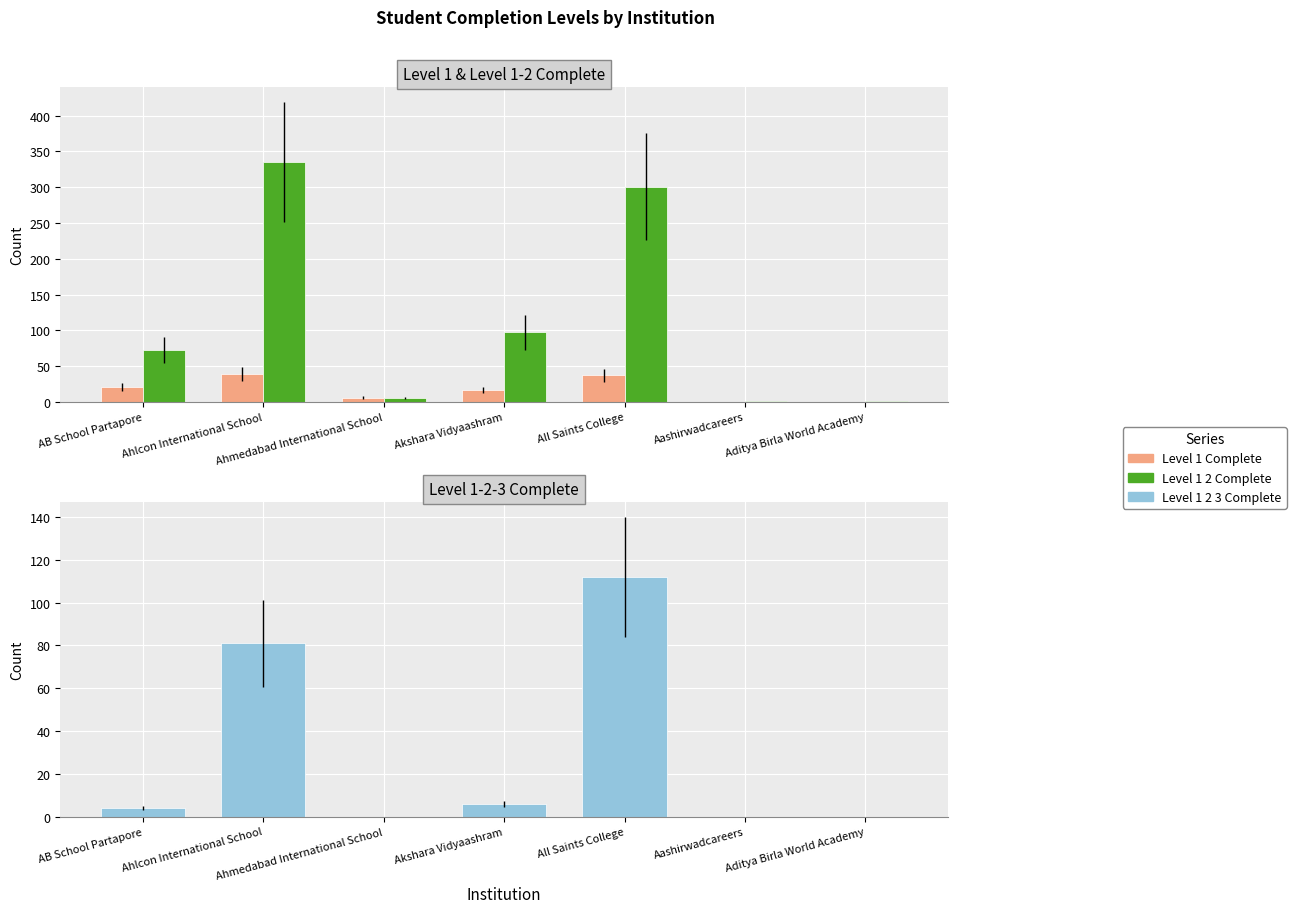

What is the difference between the Level 1 2 3 Complete values at All Saints College and Akshara Vidyaashram?

106